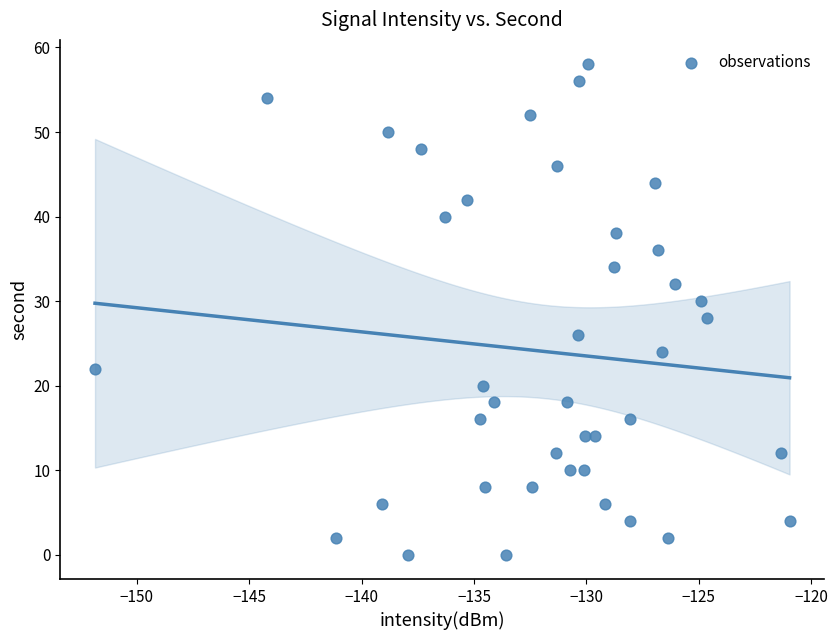

What is the range of Y values (max minus min)?

58